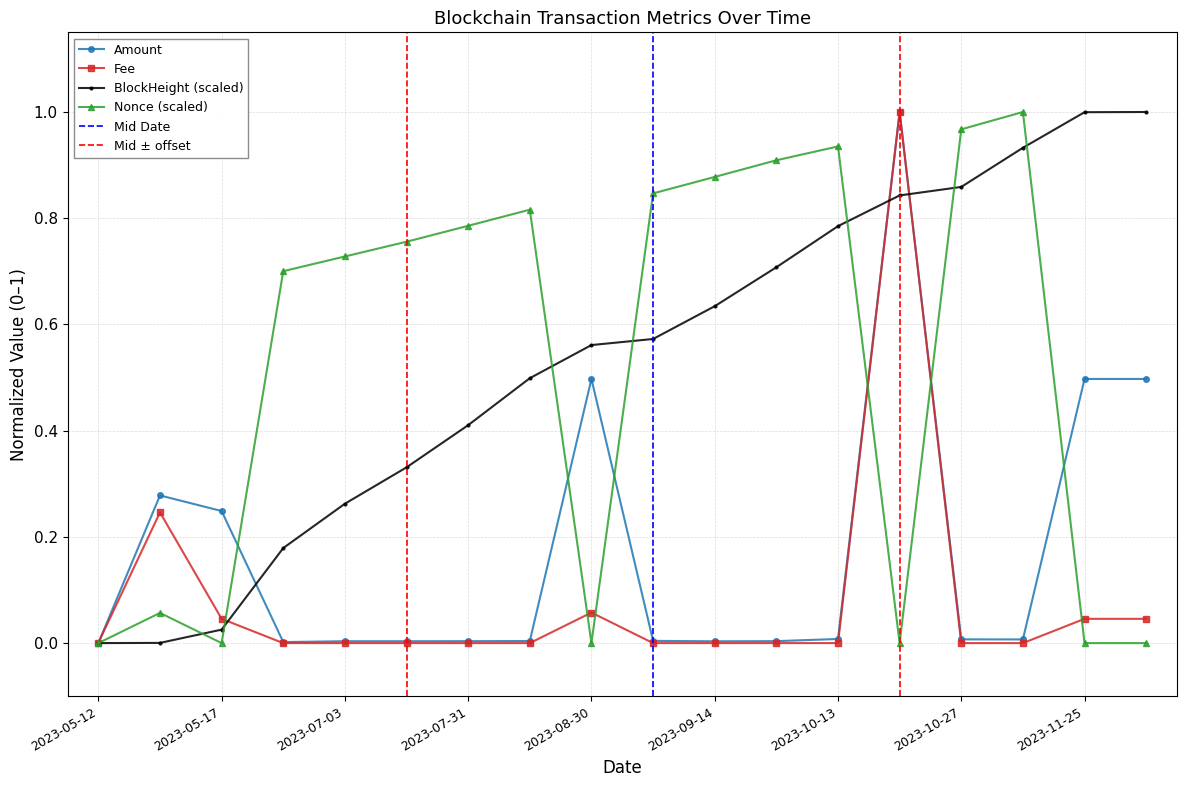

What is the value of the Nonce (scaled) point at the 13th from the left?

0.9